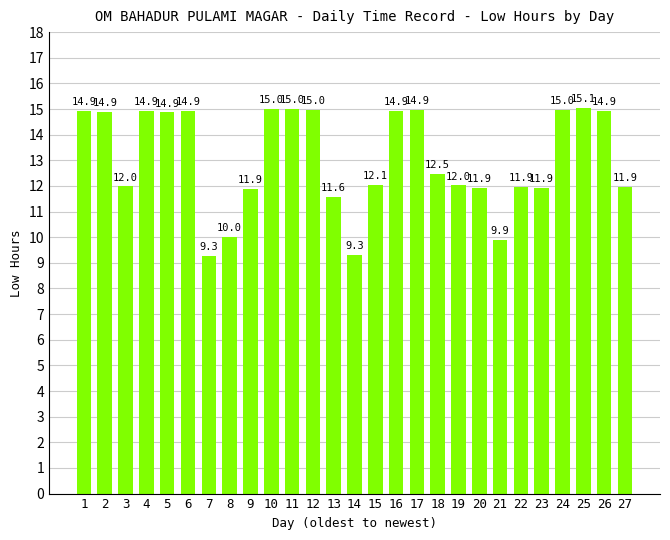

What is the difference between the second highest and minimum values?

5.7